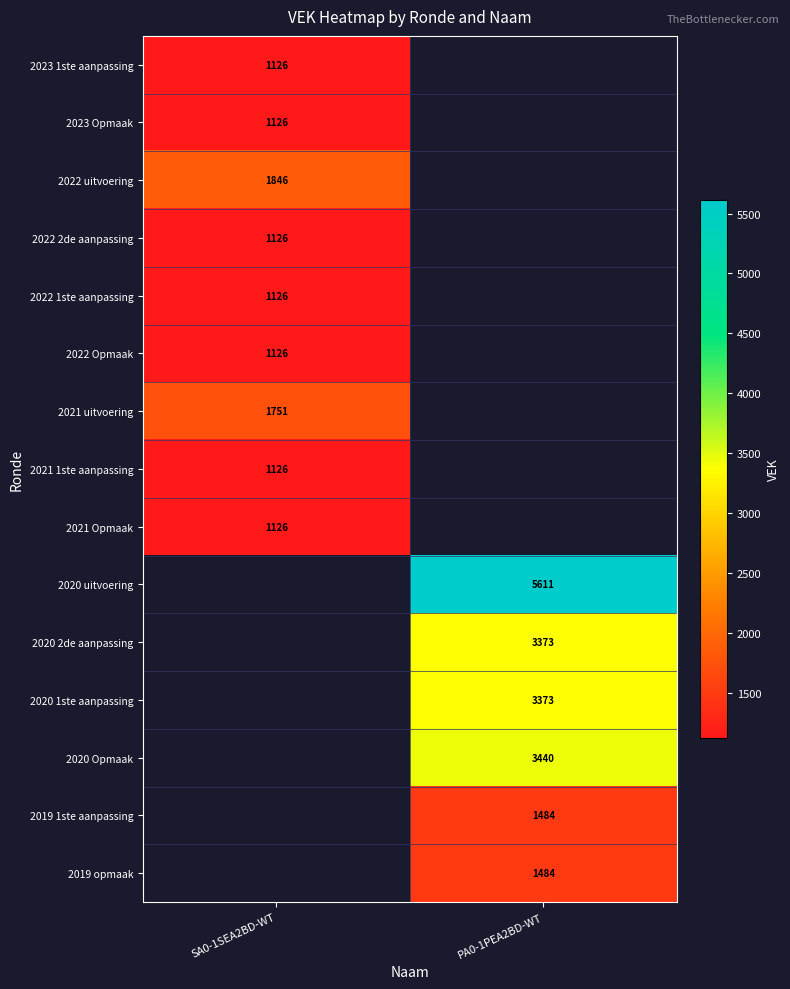

True or false: 2020 Opmaak has a value of 3440 at PA0-1PEA2BD-WT.

True